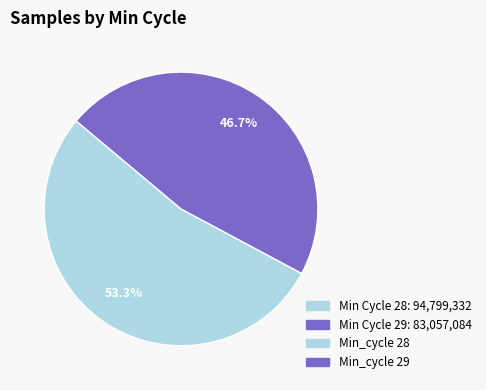

Is there any slice that represents more than half of the pie?

Yes